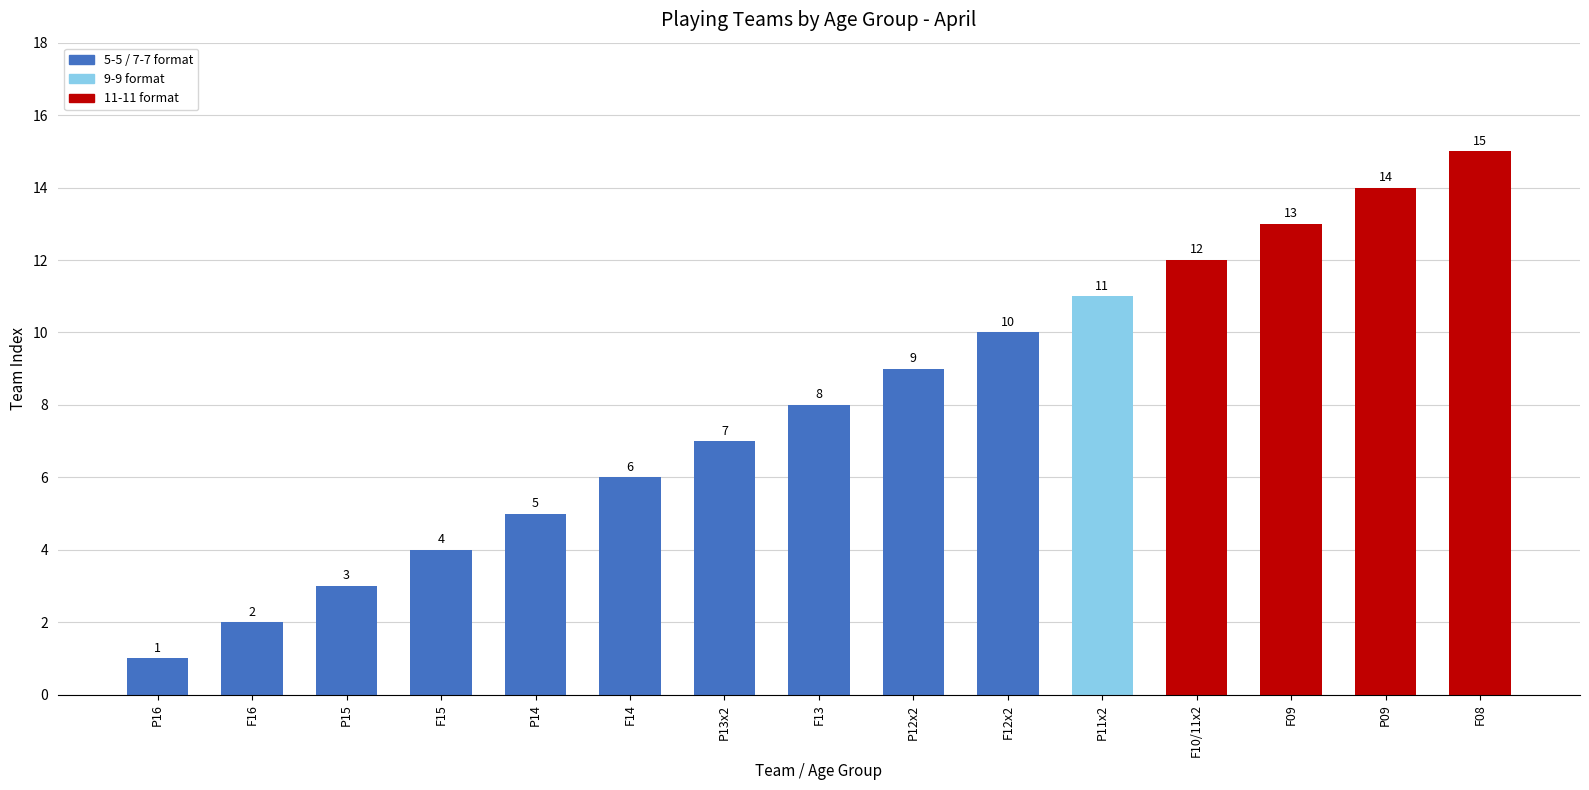

What is the difference between the maximum and minimum values?

14